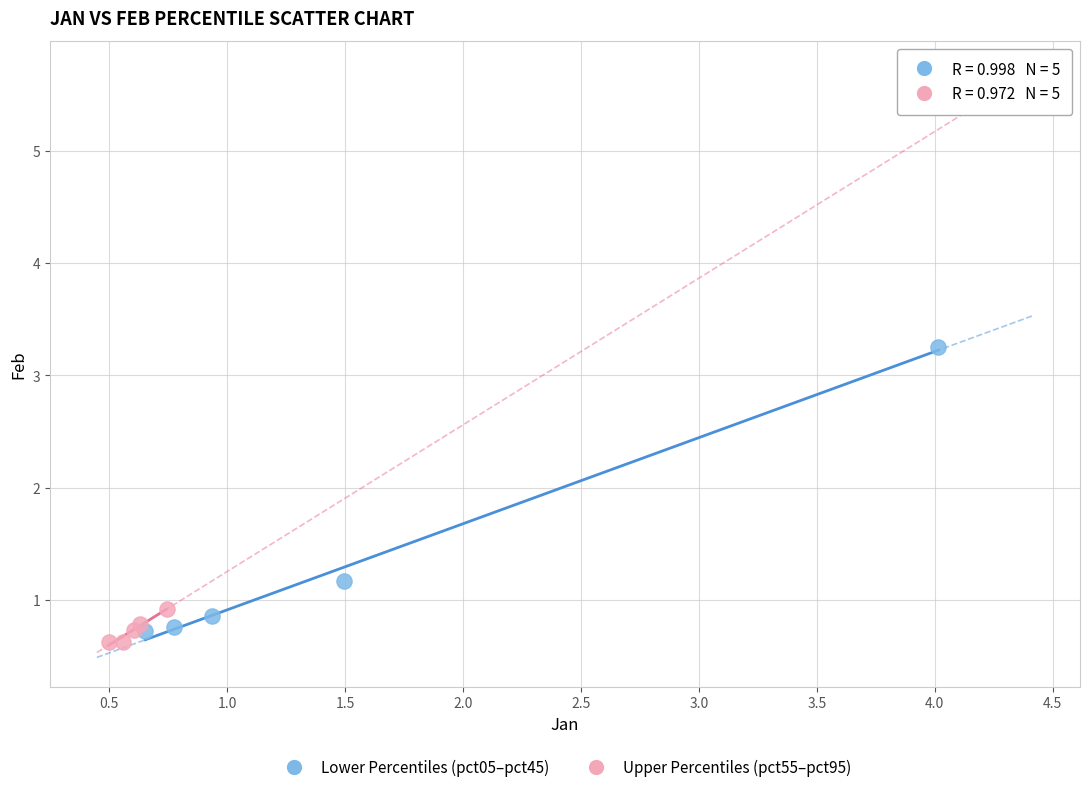

Which series reaches the maximum Y coordinate?

Lower Percentiles (pct05–pct45)